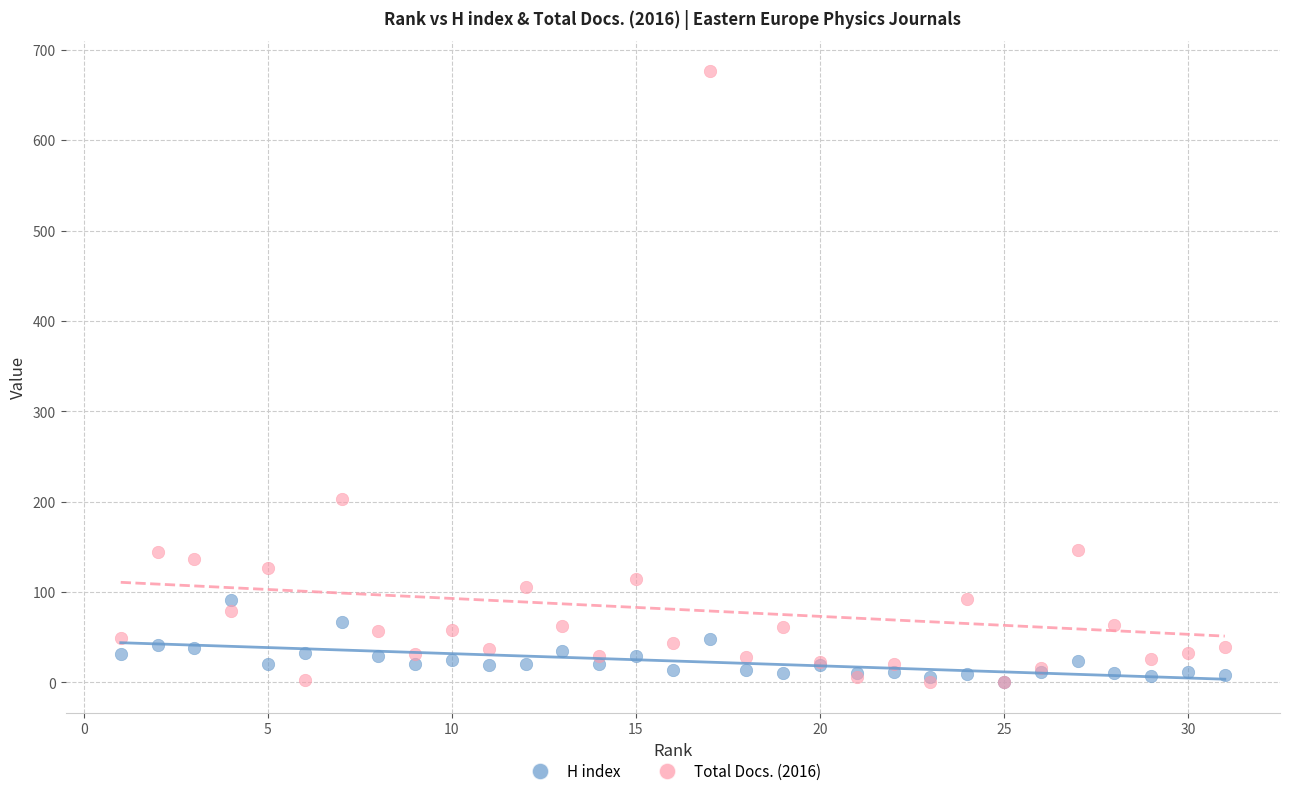

Which series contains the highest Y value?

Total Docs. (2016)